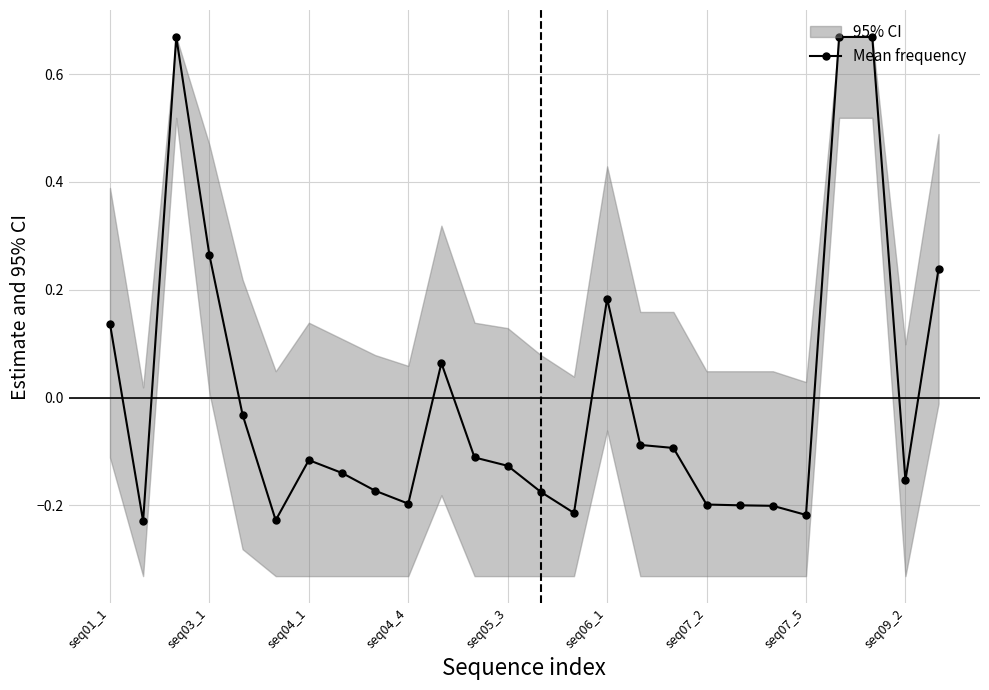

Does the chart have visible grid lines?

Yes